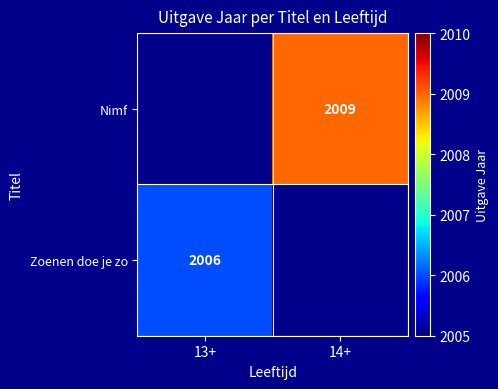

Which category has the highest value across all series?

14+